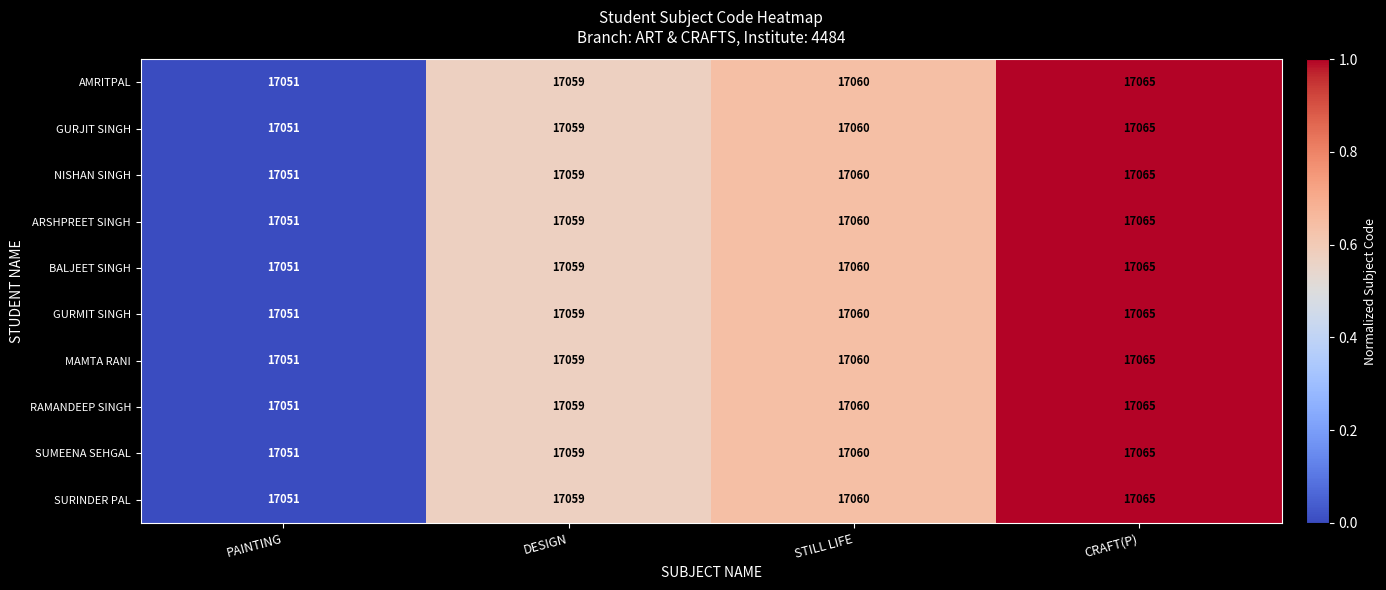

Is it true that GURJIT SINGH equals 17059 at DESIGN?

True